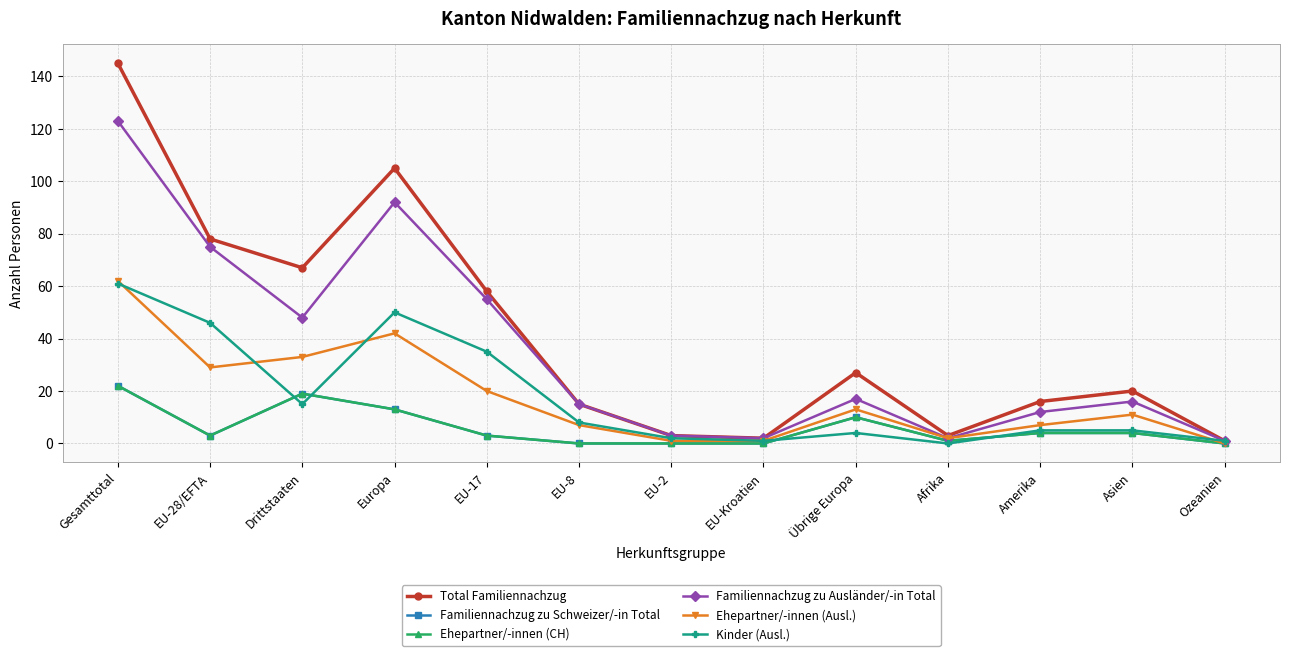

Reading right to left, extract all data points from this chart.

Total Familiennachzug: 1	20	16	3	27	2	3	15	58	105	67	78	145
Familiennachzug zu Schweizer/-in Total: 0	4	4	1	10	0	0	0	3	13	19	3	22
Ehepartner/-innen (CH): 0	4	4	1	10	0	0	0	3	13	19	3	22
Familiennachzug zu Ausländer/-in Total: 1	16	12	2	17	2	3	15	55	92	48	75	123
Ehepartner/-innen (Ausl.): 0	11	7	2	13	1	1	7	20	42	33	29	62
Kinder (Ausl.): 1	5	5	0	4	1	2	8	35	50	15	46	61